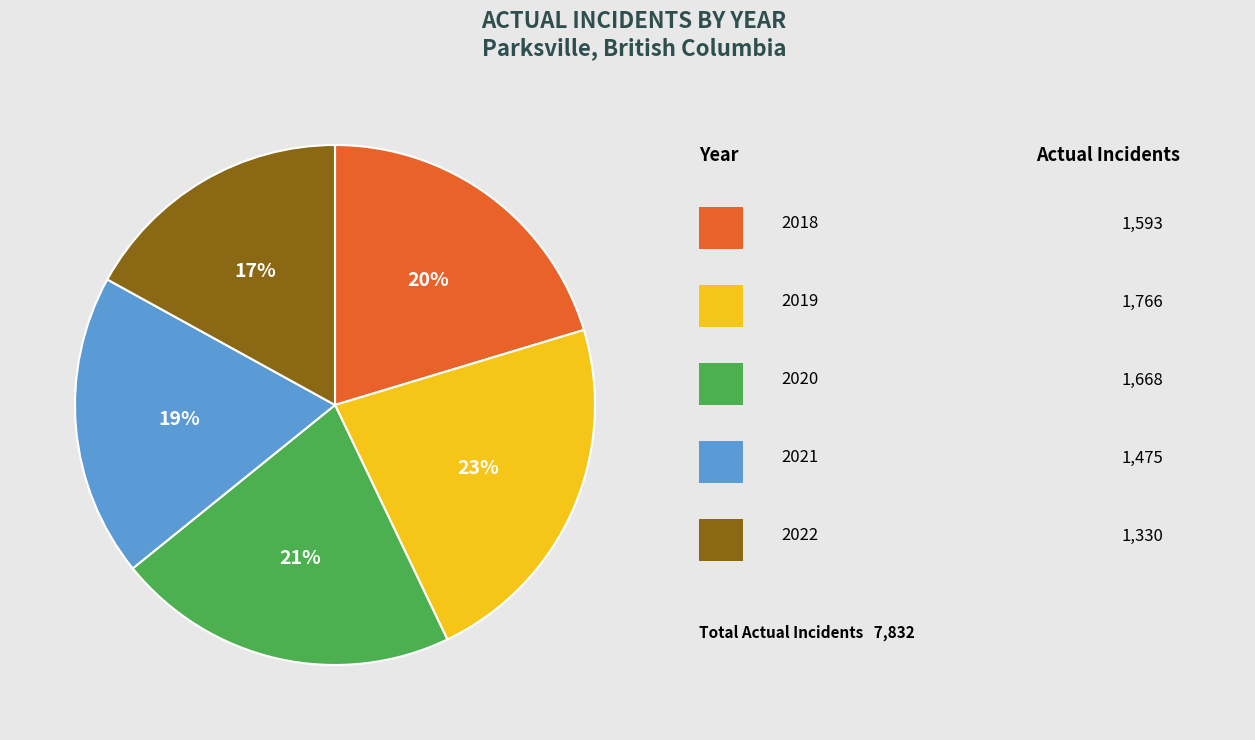

To the nearest percent, what is the average slice percentage?

20%